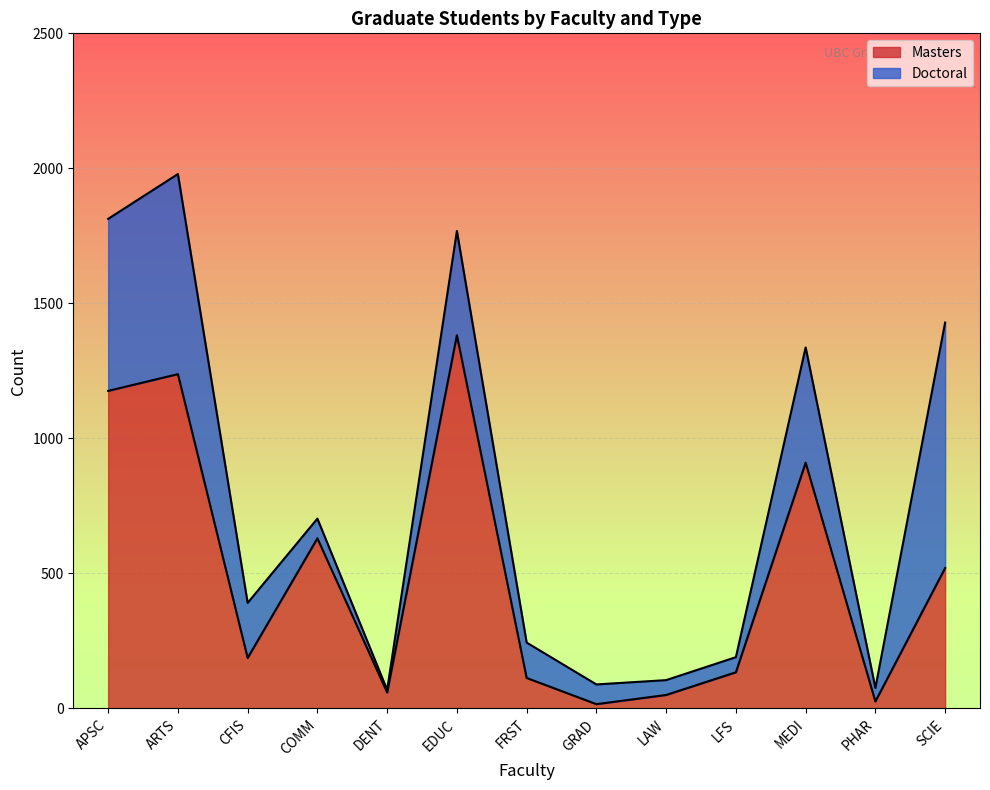

Does the chart display data point markers on the line(s)?

No